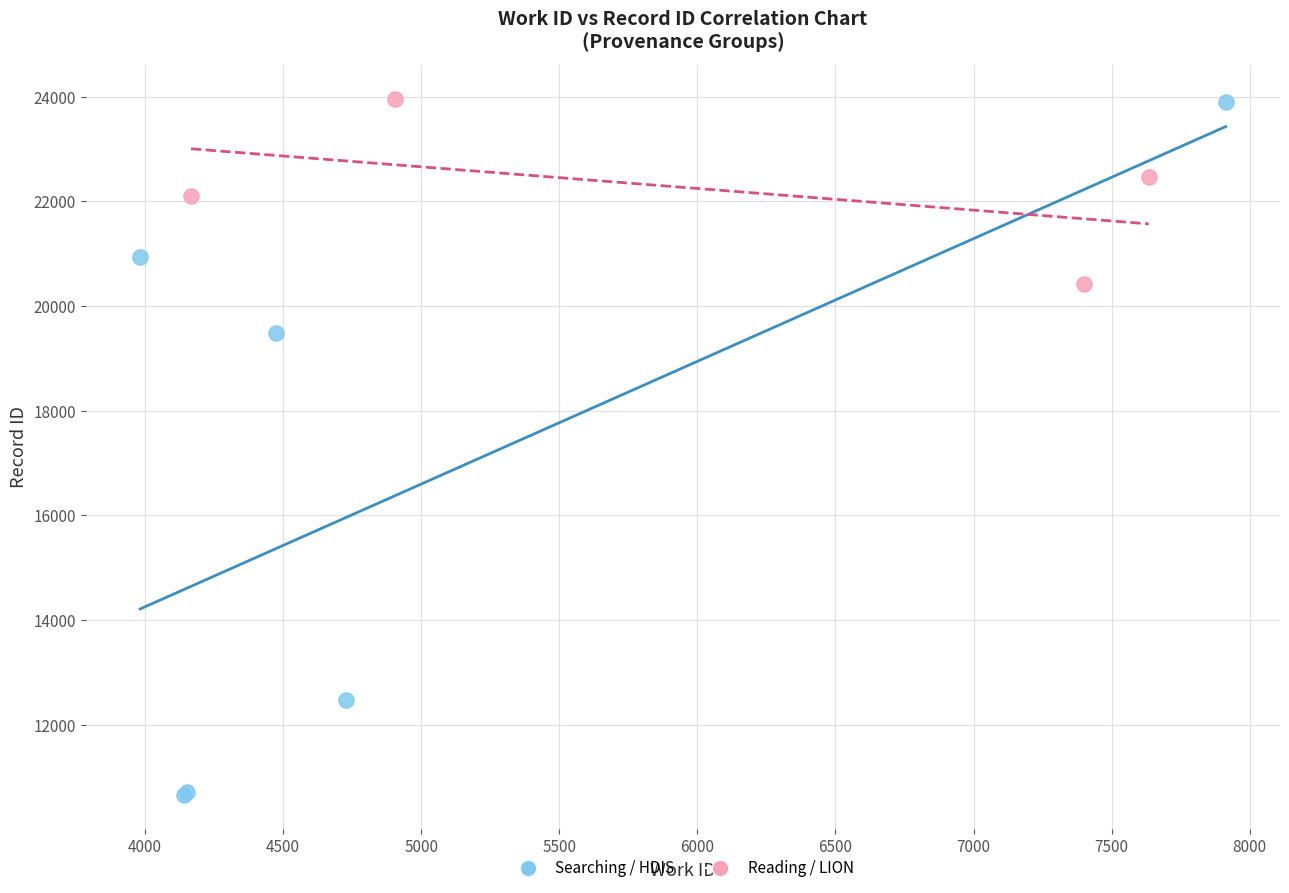

Which series has the largest Y range (max minus min)?

Searching / HDIS